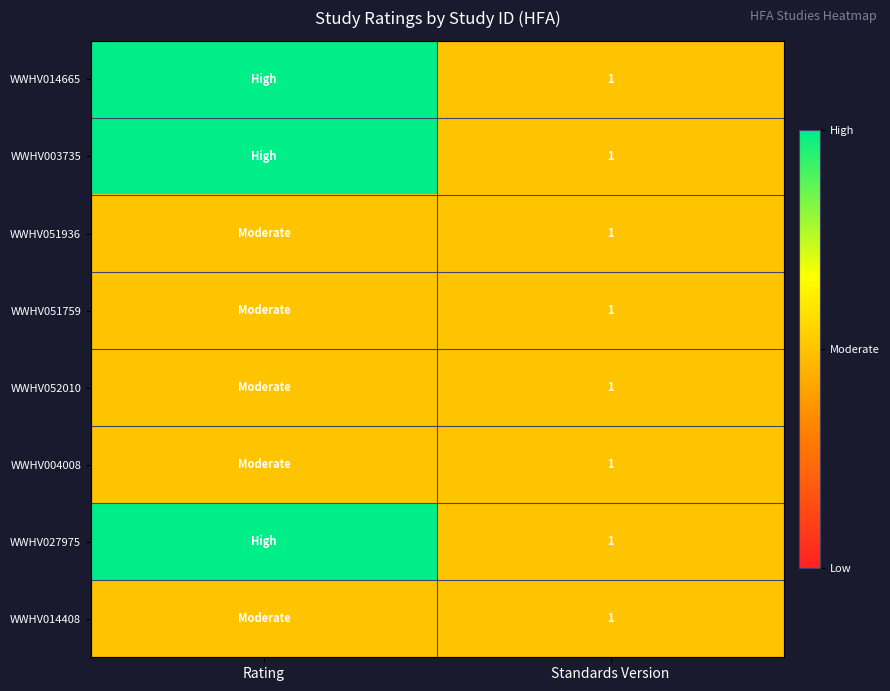

What is the total value across all series at Standards Version?

8